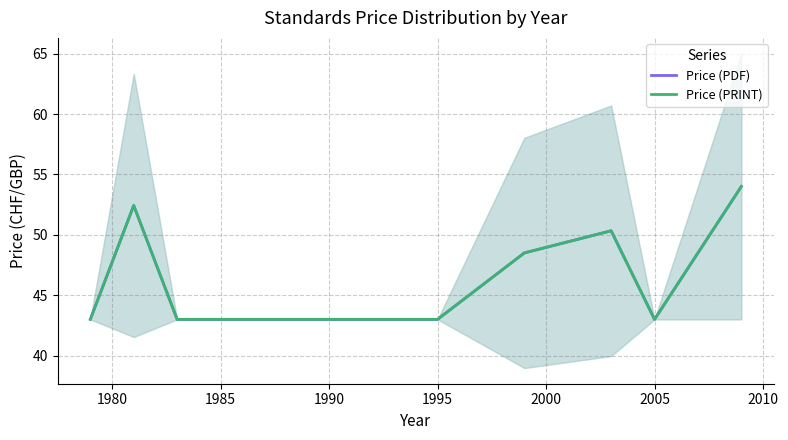

How many values in the Price (PRINT) series exceed 43?

4